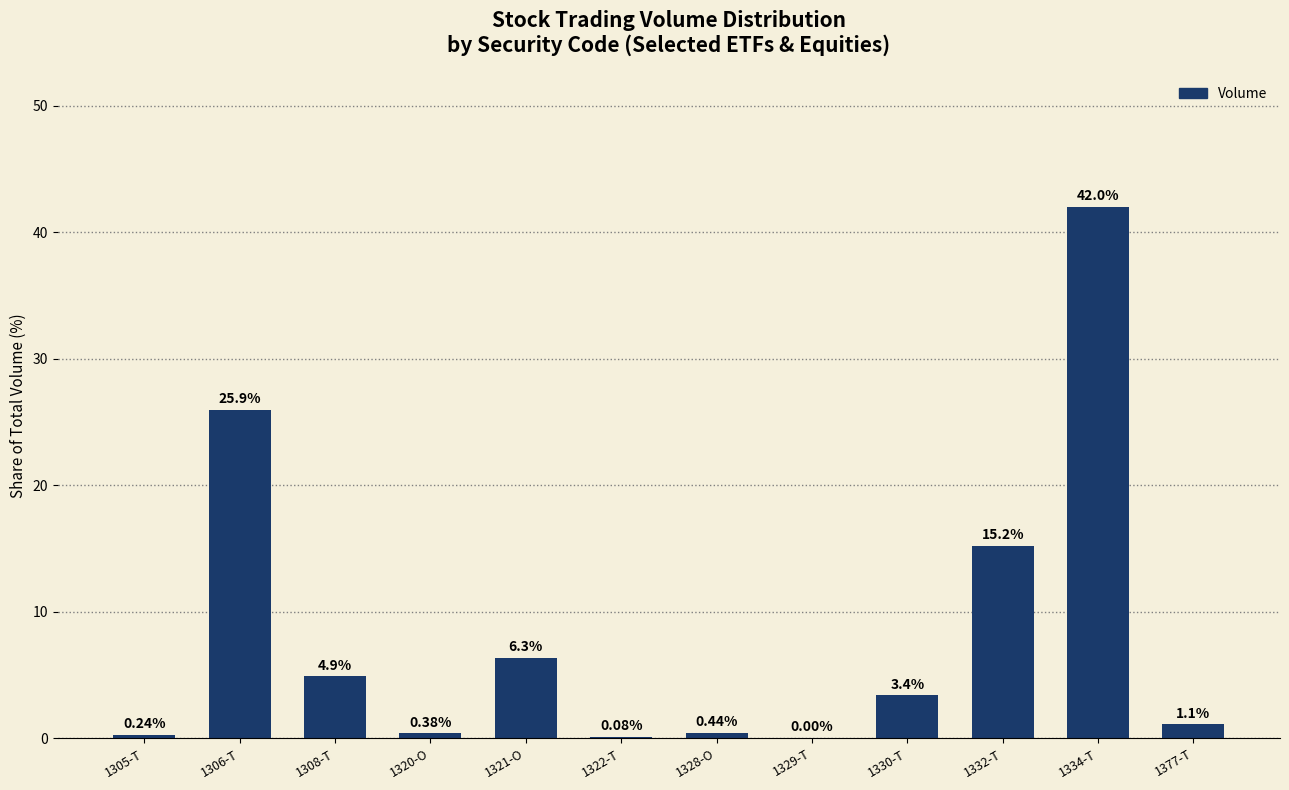

What is the change in value from 1305-T to 1328-O?

+0.2